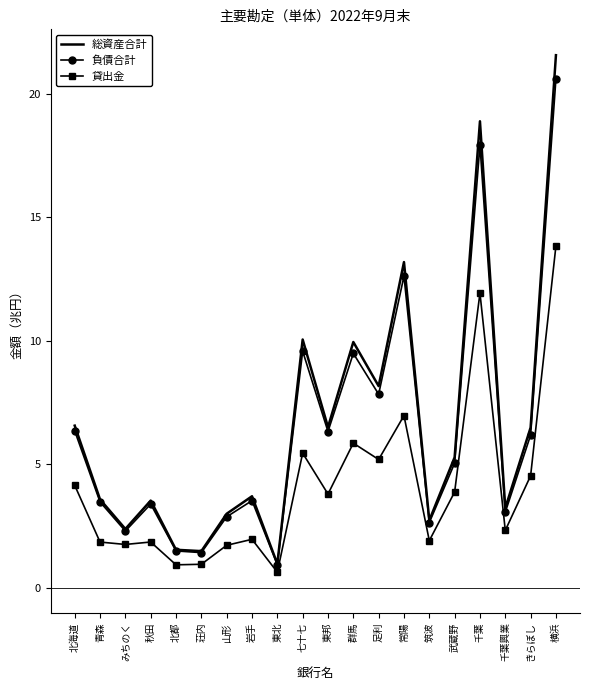

Read the 負債合計 value at 千葉.

17.9